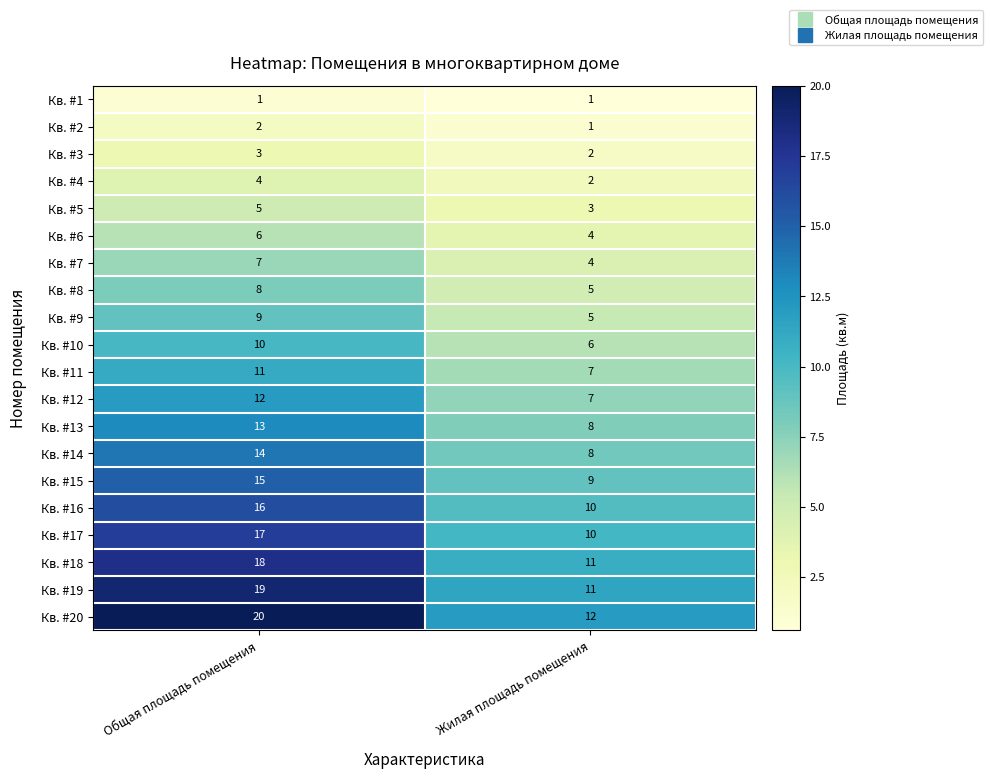

What is the greatest value displayed?

20